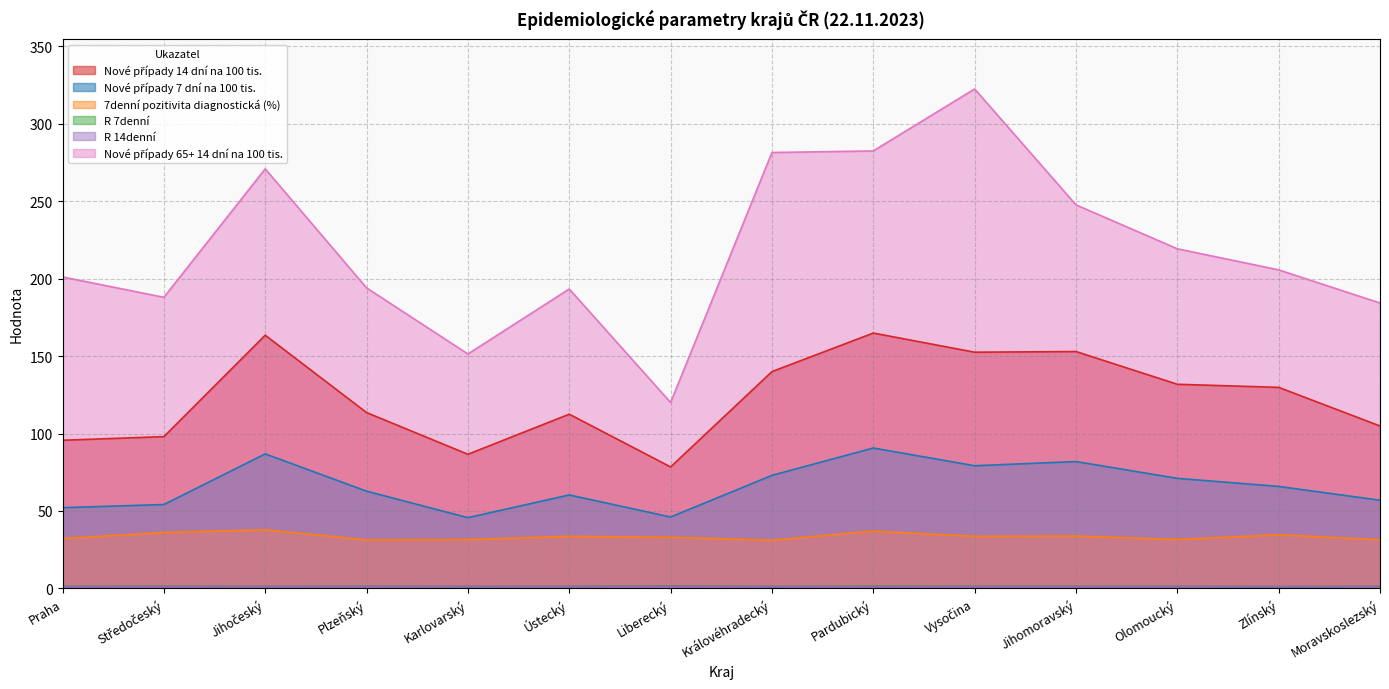

Which series ends up on top after the final intersection of R 14denní and R 7denní?

R 7denní